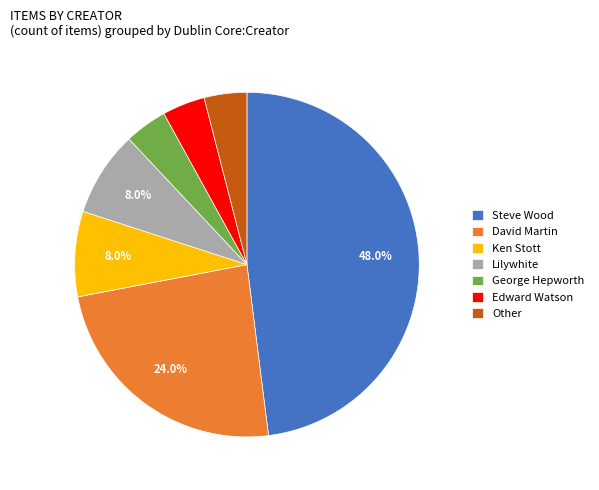

Which category has the biggest portion of the pie?

Steve Wood